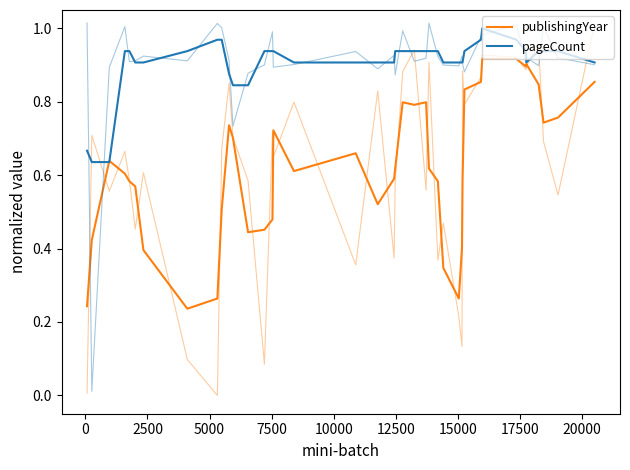

Rank the series by their maximum value, from lowest to highest.

publishingYear, pageCount